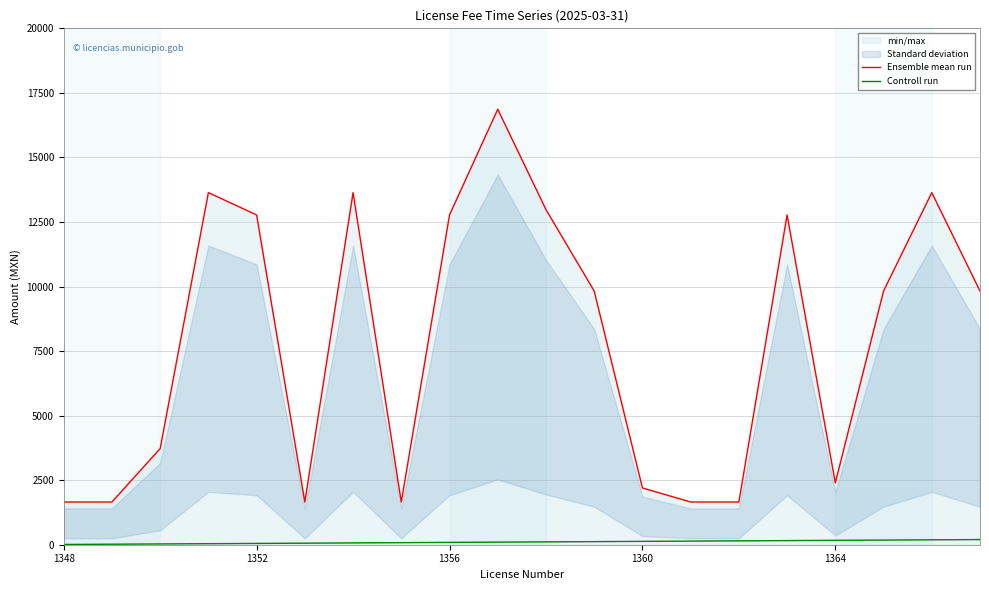

At how many categories does at least one series exceed 6885?

11